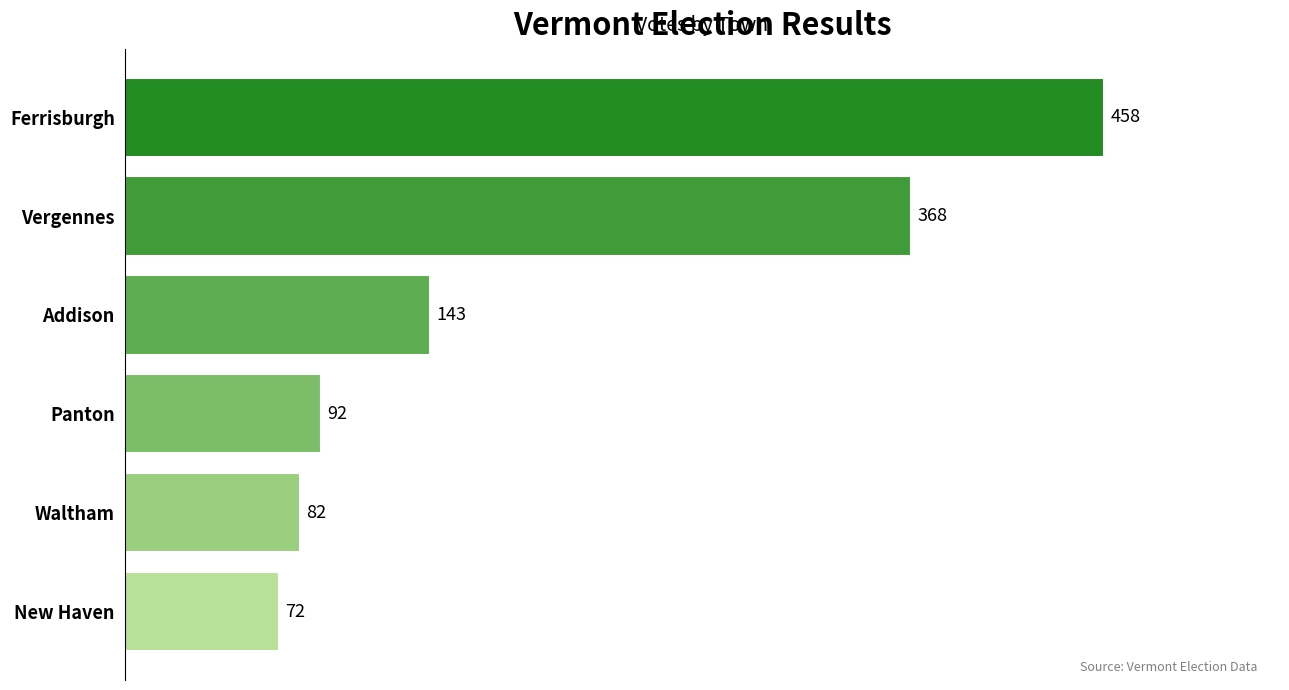

How many distinct data groups are displayed?

1